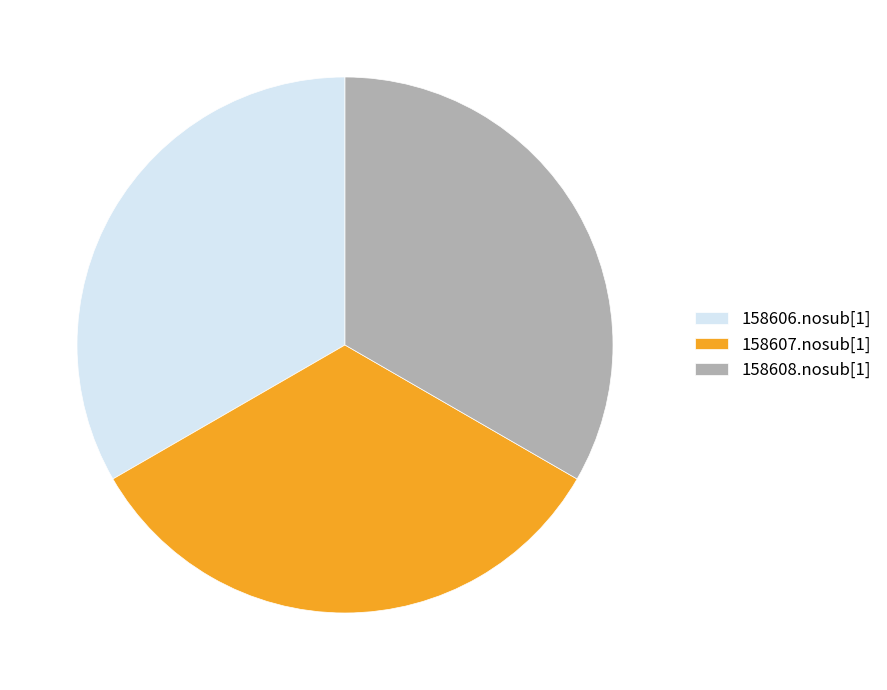

Does 158607.nosub[1] account for over 50% of the chart?

No